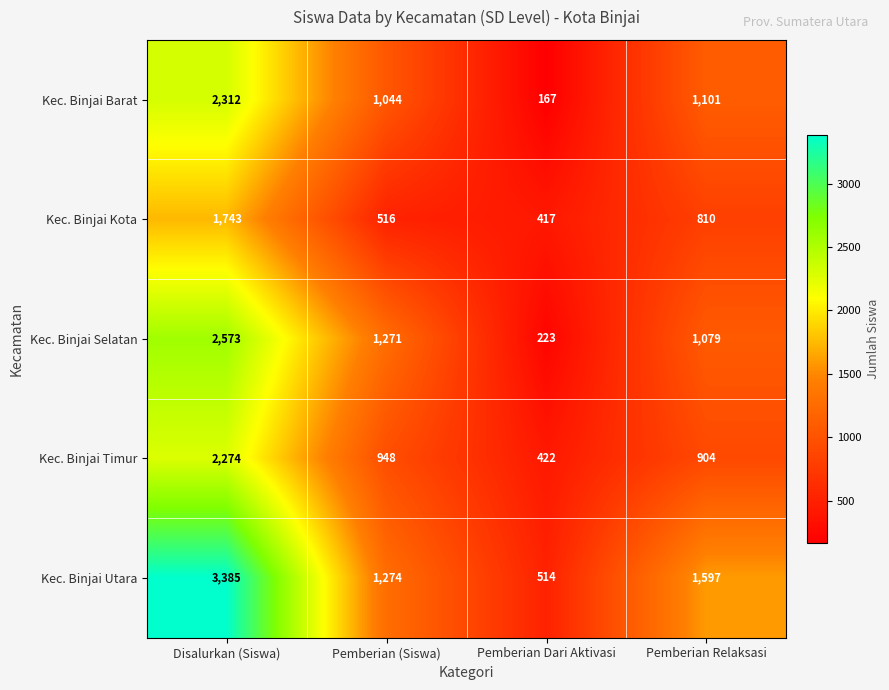

Reading right to left, transcribe all the data shown in this chart.

Kec. Binjai Barat: Pemberian Relaksasi=1101	Pemberian Dari Aktivasi=167	Pemberian (Siswa)=1044	Disalurkan (Siswa)=2312
Kec. Binjai Kota: Pemberian Relaksasi=810	Pemberian Dari Aktivasi=417	Pemberian (Siswa)=516	Disalurkan (Siswa)=1743
Kec. Binjai Selatan: Pemberian Relaksasi=1079	Pemberian Dari Aktivasi=223	Pemberian (Siswa)=1271	Disalurkan (Siswa)=2573
Kec. Binjai Timur: Pemberian Relaksasi=904	Pemberian Dari Aktivasi=422	Pemberian (Siswa)=948	Disalurkan (Siswa)=2274
Kec. Binjai Utara: Pemberian Relaksasi=1597	Pemberian Dari Aktivasi=514	Pemberian (Siswa)=1274	Disalurkan (Siswa)=3385